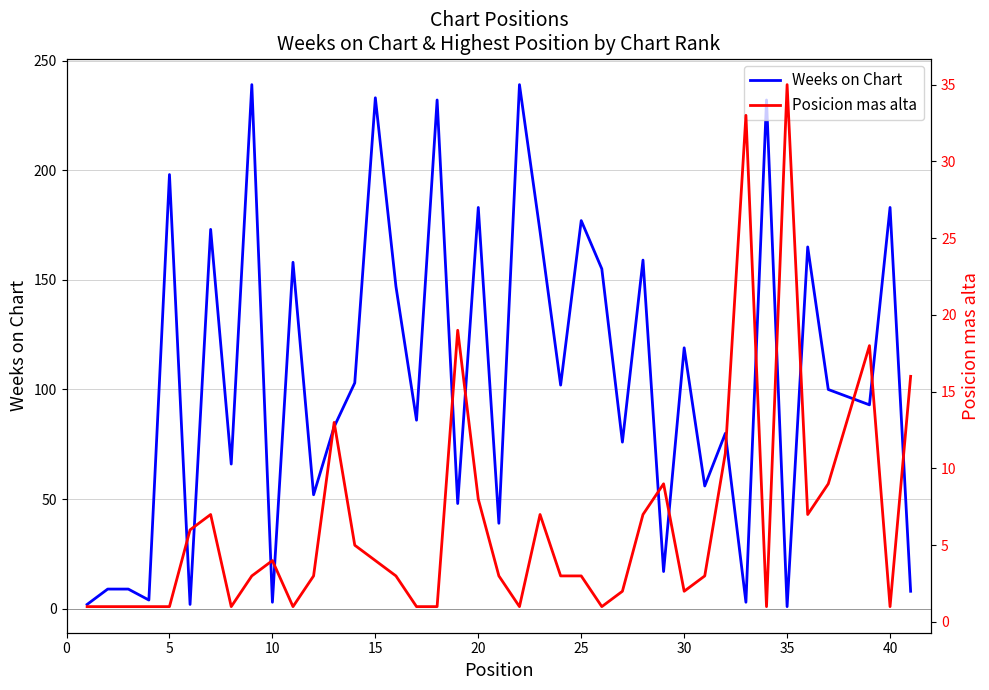

Reading left to right, what are all the values shown in this chart?

Weeks on Chart: 2	9	9	4	198	2	173	66	239	3	158	52	83	103	233	147	86	232	48	183	39	239	172	102	177	155	76	159	17	119	56	80	3	232	1	165	100	93	183	8
Posicion mas alta: 1	1	1	1	1	6	7	1	3	4	1	3	13	5	4	3	1	1	19	8	3	1	7	3	3	1	2	7	9	2	3	11	33	1	35	7	9	18	1	16